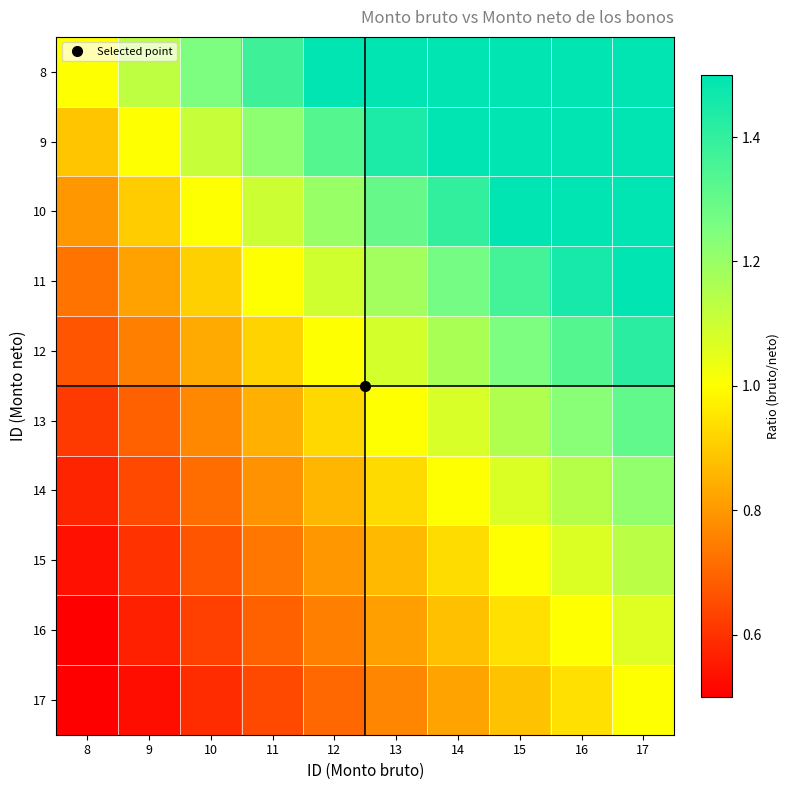

Reading right to left, what are all the values shown in this chart?

8: 17=2.1	16=2.0	15=1.9	14=1.8	13=1.6	12=1.5	11=1.4	10=1.2	9=1.1	8=1.0
9: 17=1.9	16=1.8	15=1.7	14=1.6	13=1.4	12=1.3	11=1.2	10=1.1	9=1.0	8=0.9
10: 17=1.7	16=1.6	15=1.5	14=1.4	13=1.3	12=1.2	11=1.1	10=1.0	9=0.9	8=0.8
11: 17=1.5	16=1.5	15=1.4	14=1.3	13=1.2	12=1.1	11=1.0	10=0.9	9=0.8	8=0.7
12: 17=1.4	16=1.3	15=1.2	14=1.2	13=1.1	12=1.0	11=0.9	10=0.8	9=0.8	8=0.7
13: 17=1.3	16=1.2	15=1.2	14=1.1	13=1.0	12=0.9	11=0.8	10=0.8	9=0.7	8=0.6
14: 17=1.2	16=1.1	15=1.1	14=1.0	13=0.9	12=0.9	11=0.8	10=0.7	9=0.6	8=0.6
15: 17=1.1	16=1.1	15=1.0	14=0.9	13=0.9	12=0.8	11=0.7	10=0.7	9=0.6	8=0.5
16: 17=1.1	16=1.0	15=0.9	14=0.9	13=0.8	12=0.8	11=0.7	10=0.6	9=0.6	8=0.5
17: 17=1.0	16=0.9	15=0.9	14=0.8	13=0.8	12=0.7	11=0.6	10=0.6	9=0.5	8=0.5